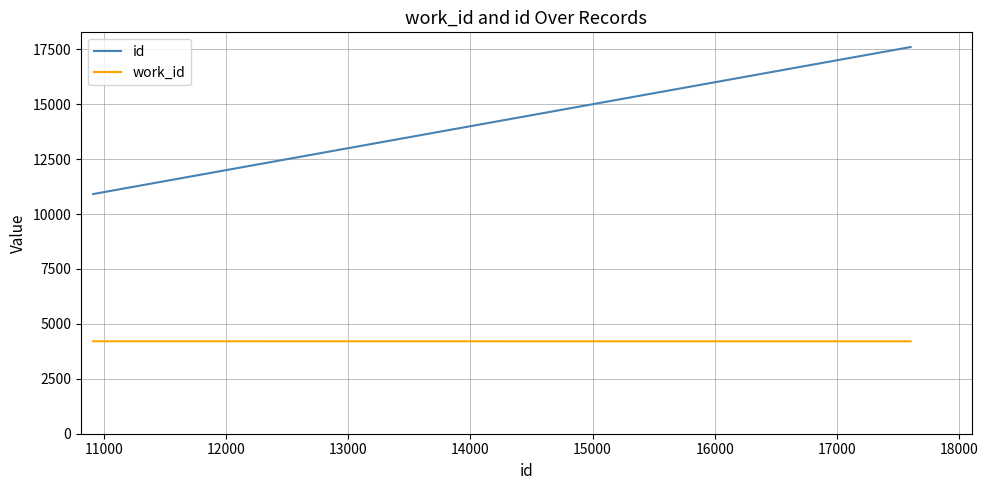

Is this an area chart (filled region under the line)?

No